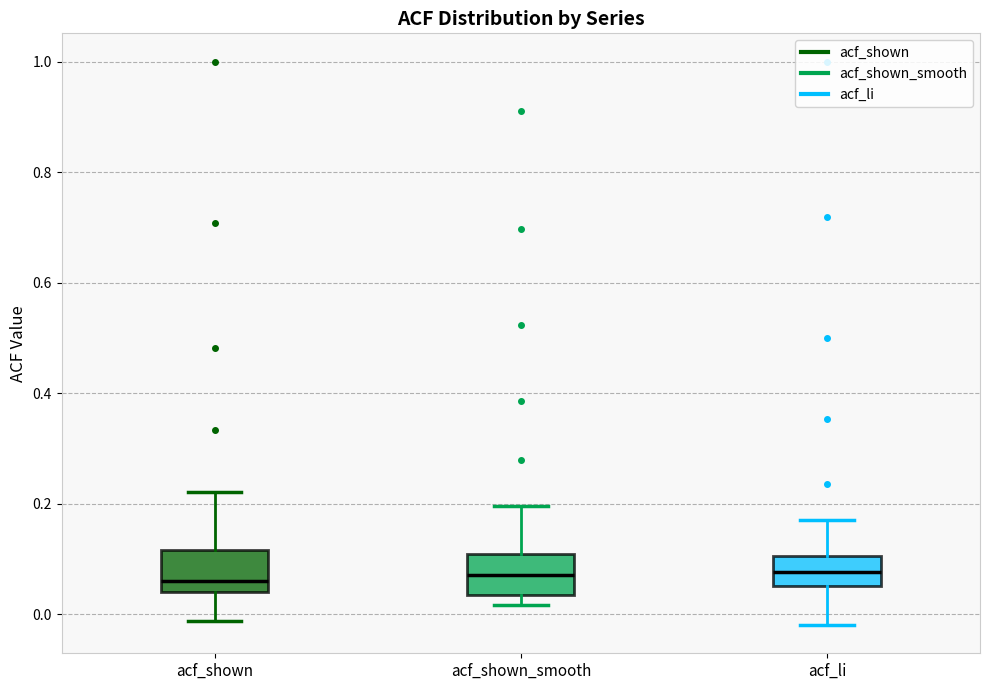

Where does the median line of the box for acf_shown_smooth sit on the y-axis? The values are not printed on the chart, so give them approximately, as read against the axis.

0.08